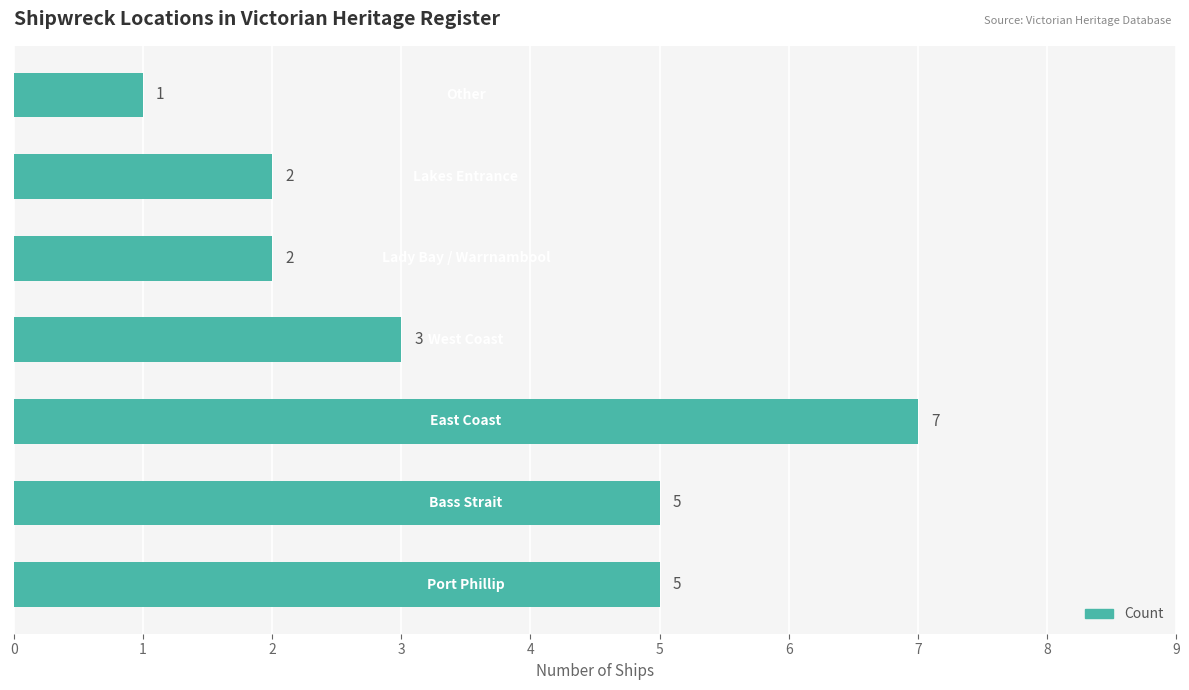

Are the bars horizontal?

Yes